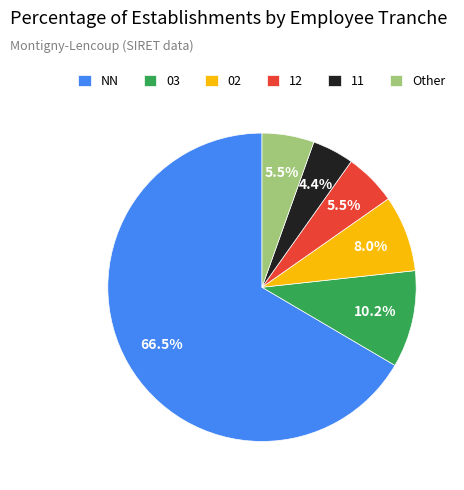

To the nearest percent, what is the average slice percentage?

17%